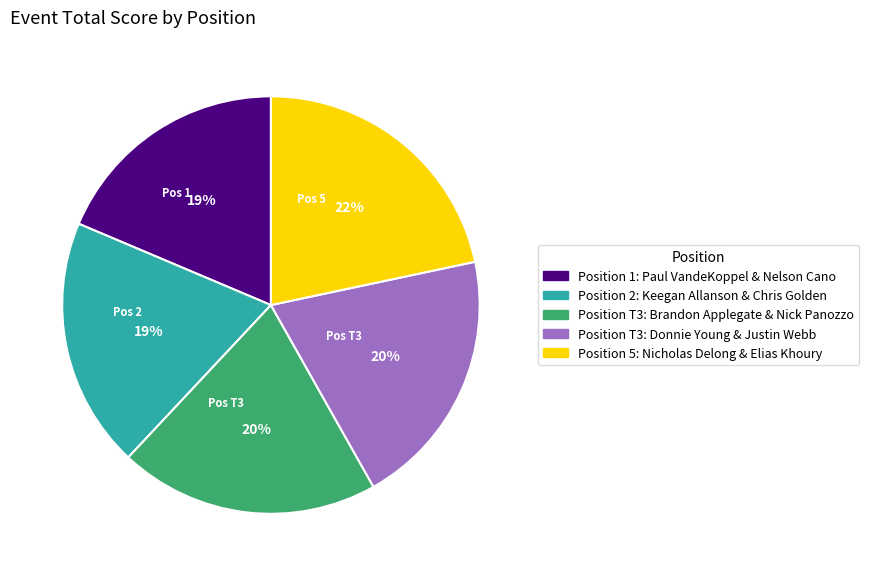

Does any single category account for the majority?

No